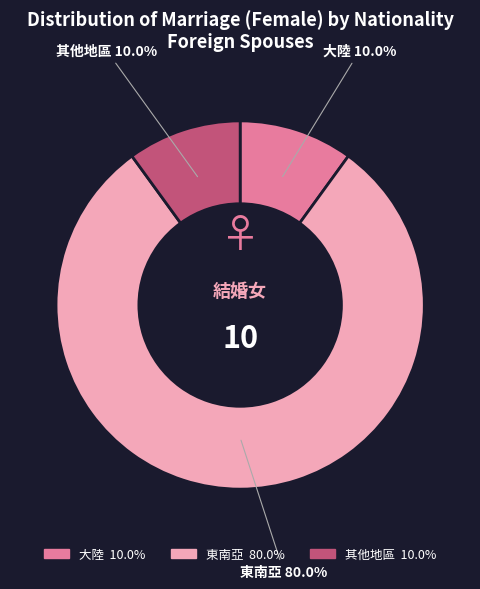

What percentage is NOT represented by 東南亞?

20.0%